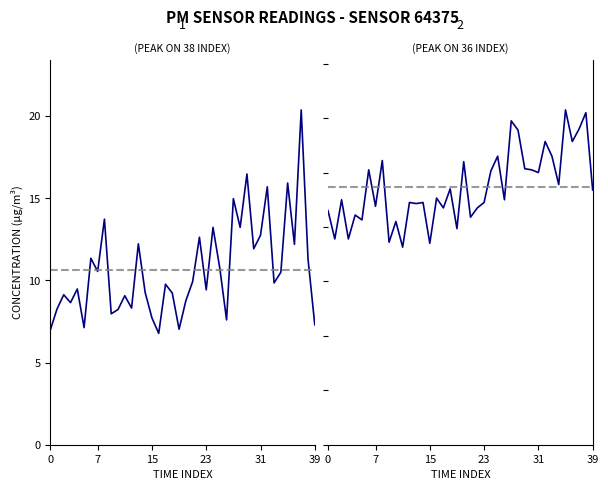

True or false: P2 and P1 cross at least once.

False